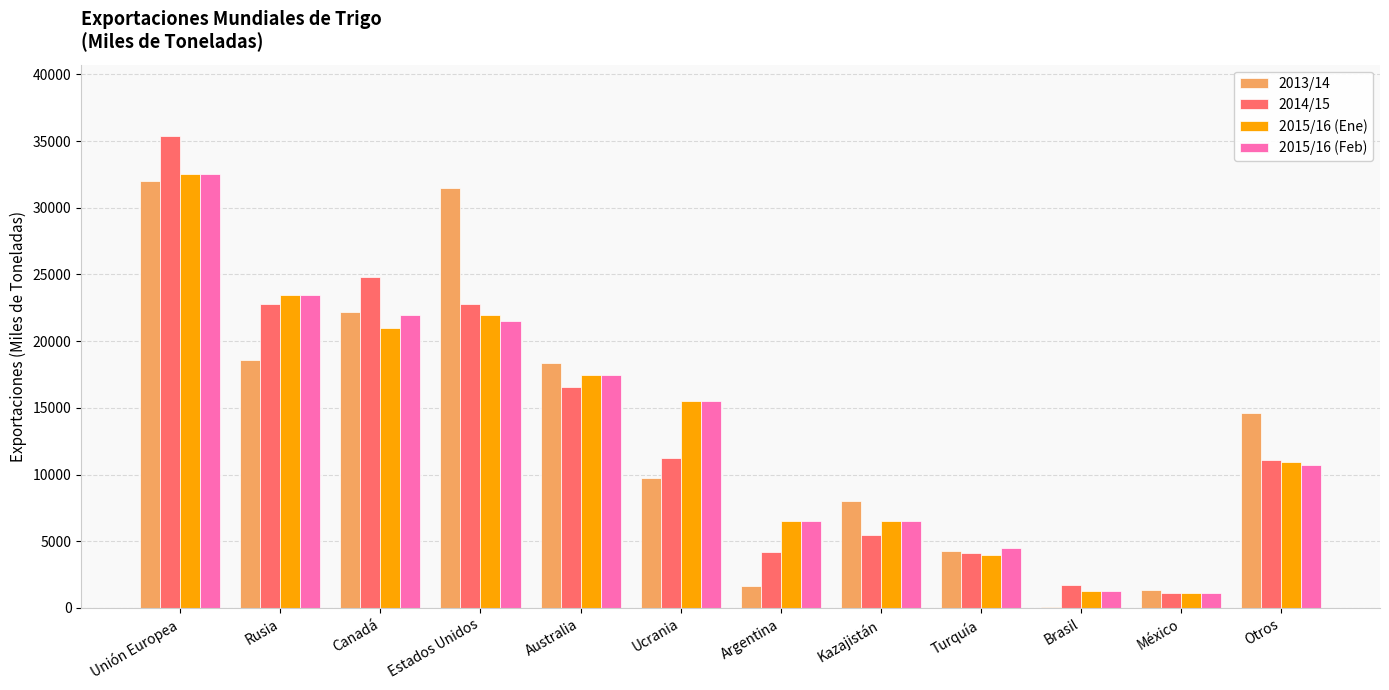

Is it true that 2015/16 (Feb) equals 36832 at Estados Unidos?

False